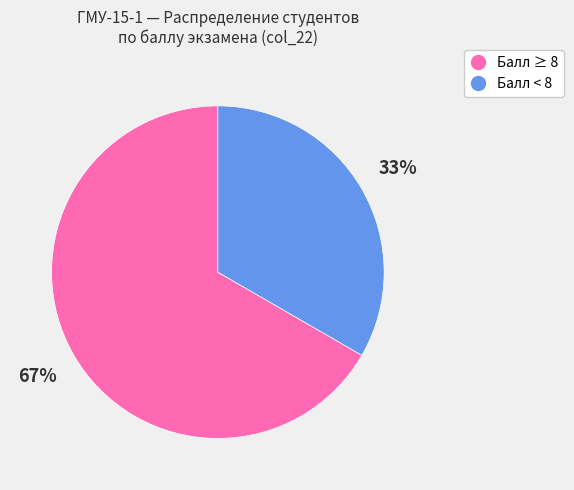

To the nearest percent, what is the average slice percentage?

50%